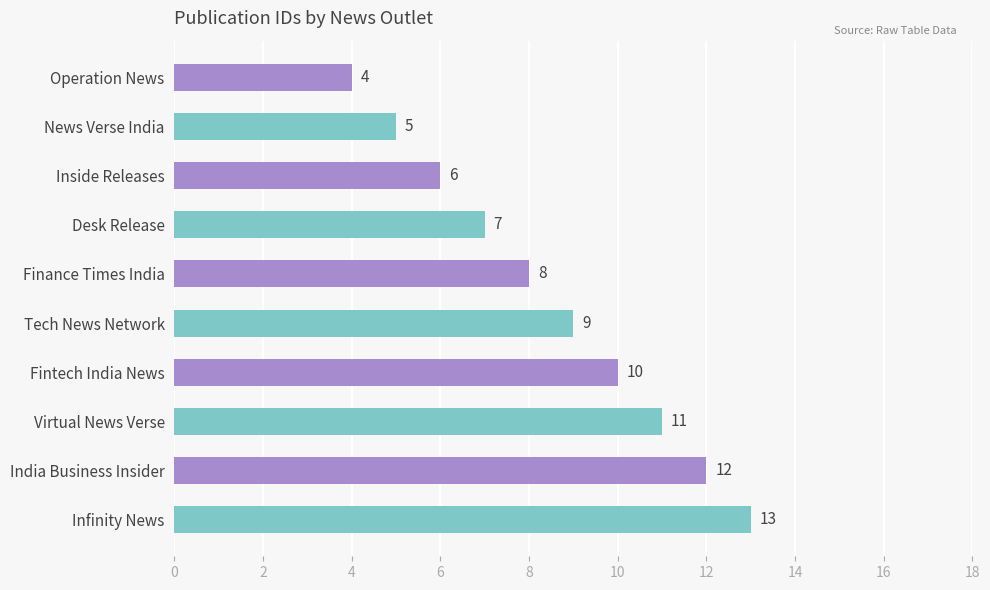

What is the ratio of the value at Infinity News to the value at Virtual News Verse?

1.2